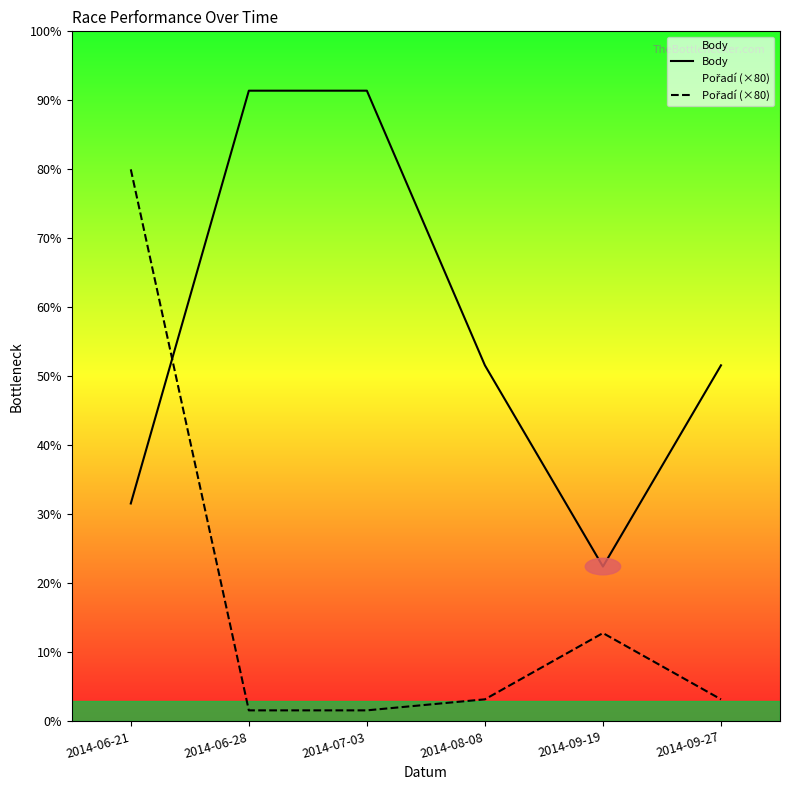

Reading left to right, extract all data points from this chart.

Body: 2014-06-21=1579	2014-06-28=4570	2014-07-03=4570	2014-08-08=2580	2014-09-19=1122	2014-09-27=2580
Pořadí (×80): 2014-06-21=4000	2014-06-28=80	2014-07-03=80	2014-08-08=160	2014-09-19=640	2014-09-27=160